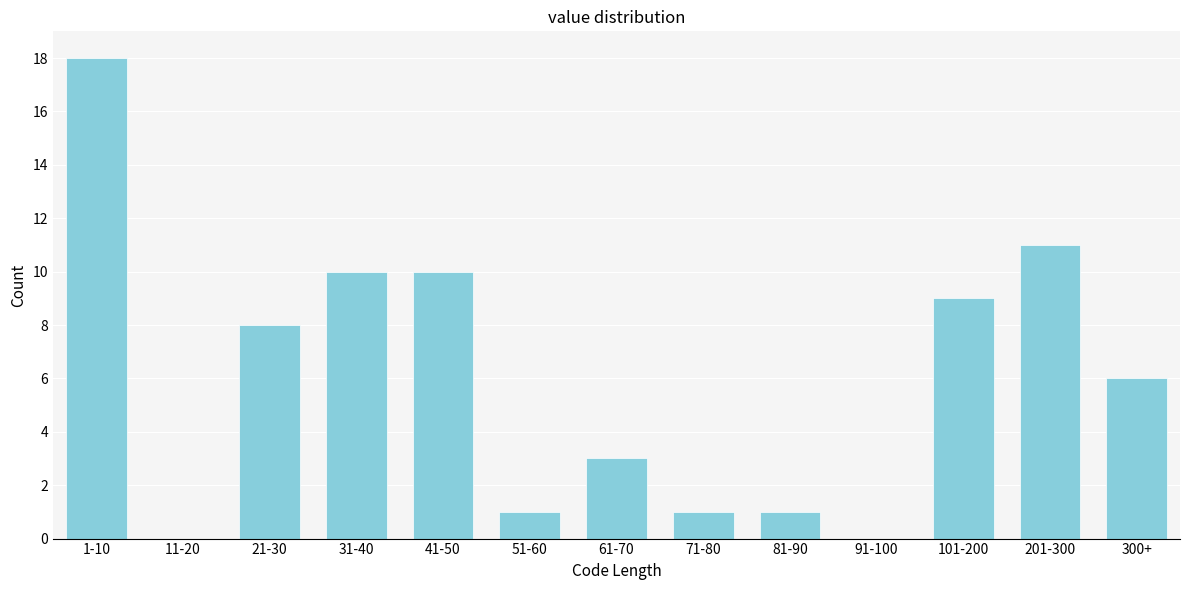

Reading right to left, what are all the values shown in this chart?

300+=6	201-300=11	101-200=9	91-100=0	81-90=1	71-80=1	61-70=3	51-60=1	41-50=10	31-40=10	21-30=8	11-20=0	1-10=18